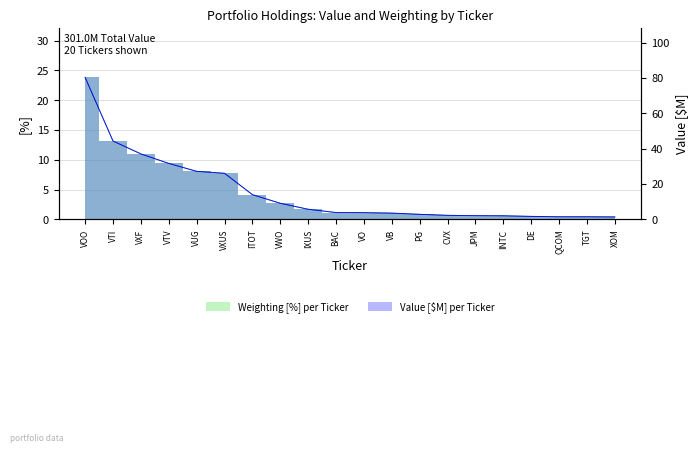

Which series has the widest spread of values?

value